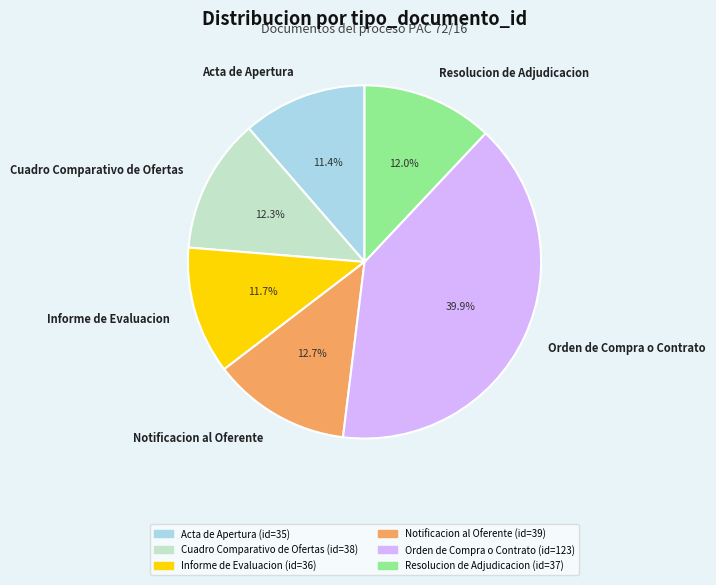

Which slice is the largest?

Orden de Compra o Contrato